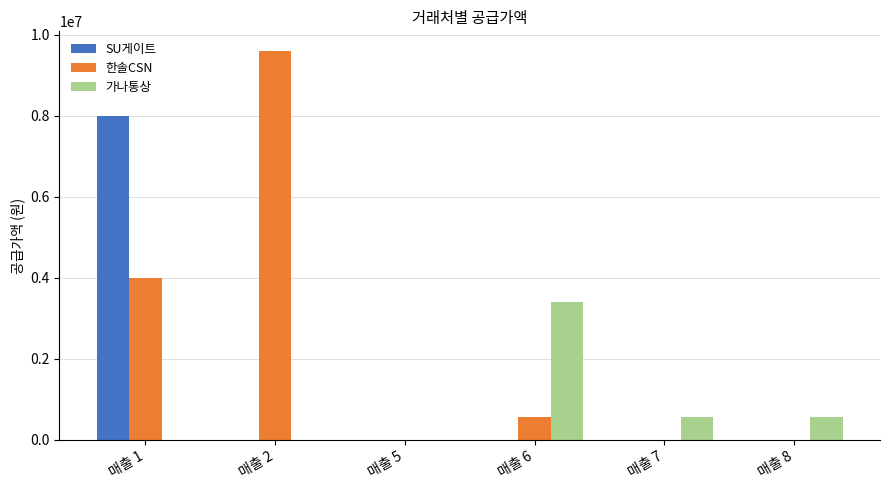

What is the maximum value shown in the chart?

9601818